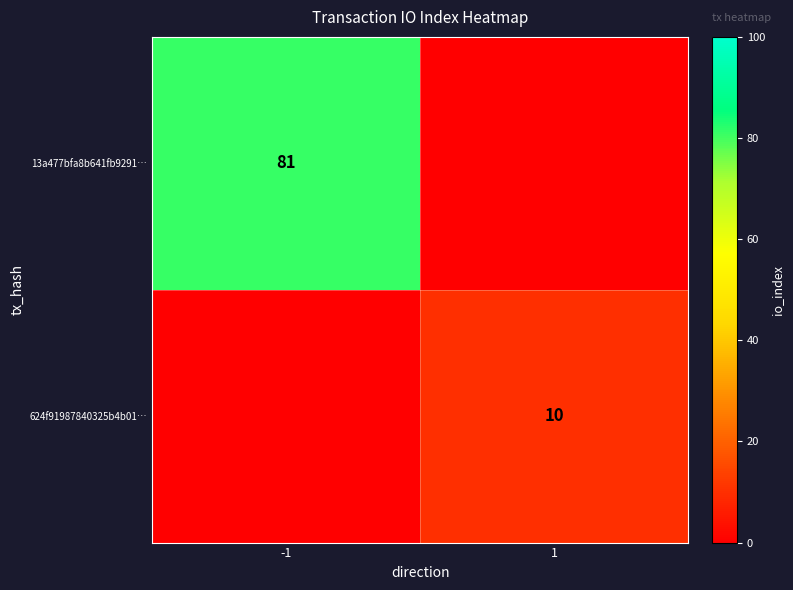

How many positive values does the 13a477bfa8b641fb9291… series have?

1